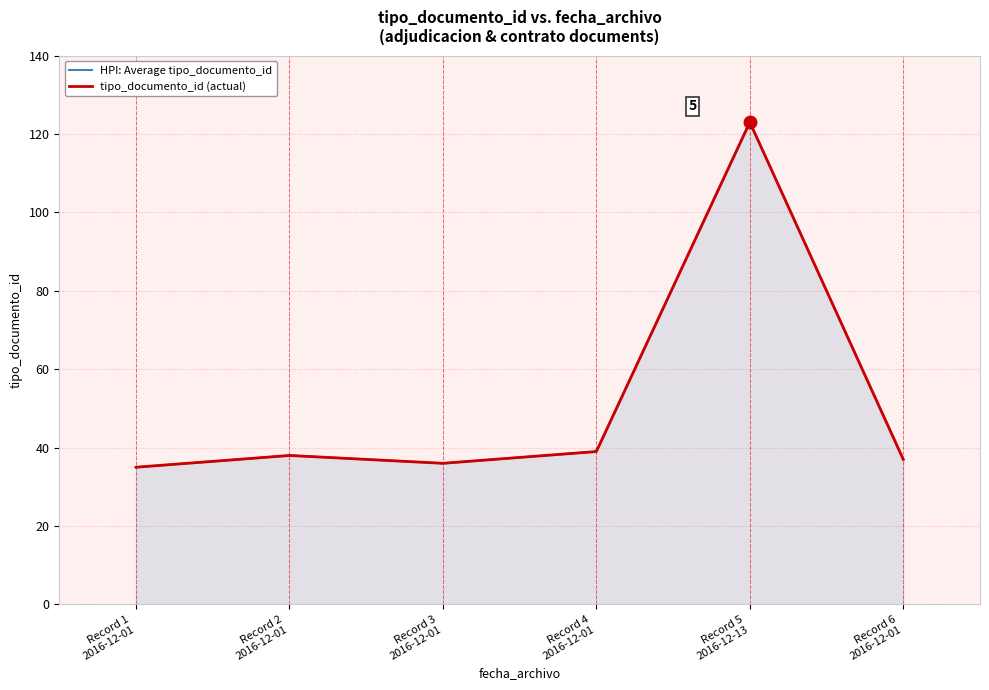

How many lines are shown in the chart?

1